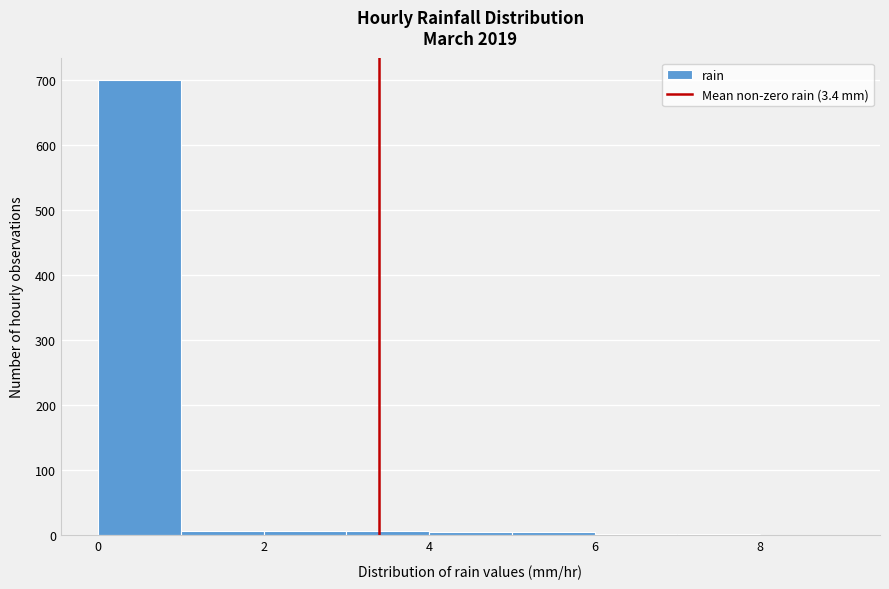

Which range on the x-axis has the tallest bar?

0 to 1